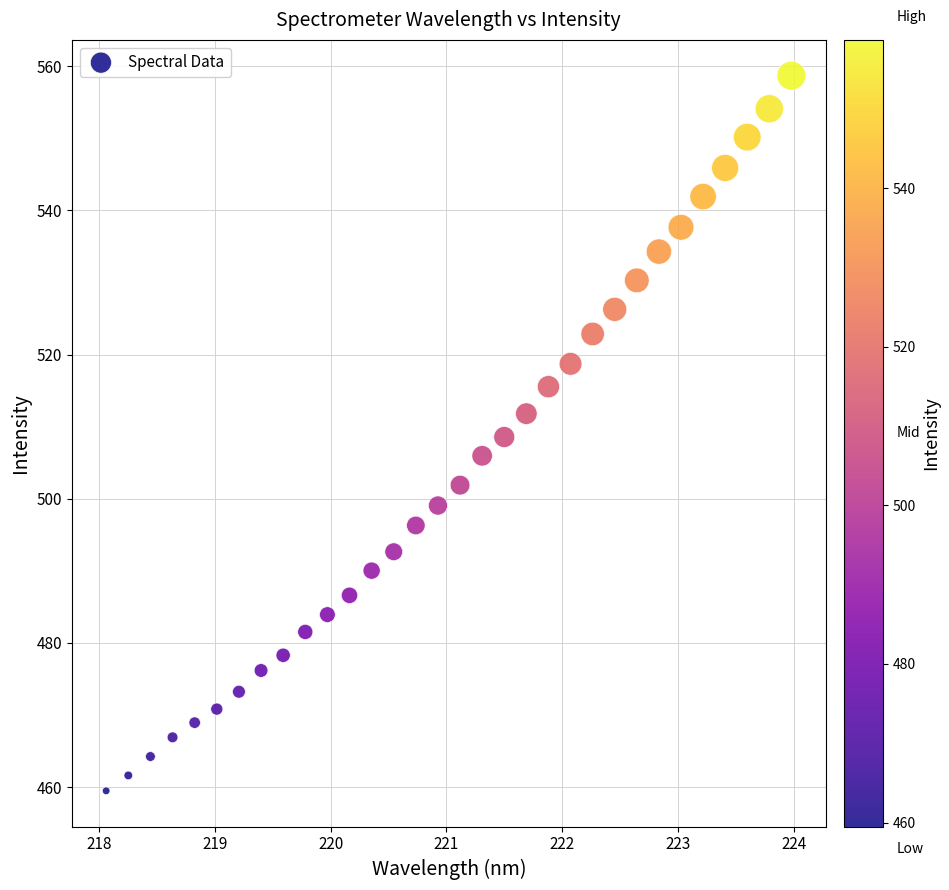

What is the range of Y values (max minus min)?

99.2